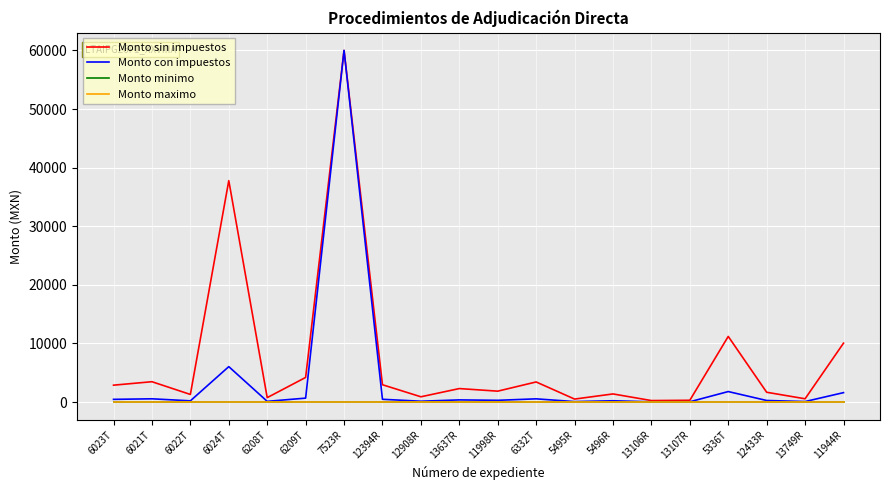

True or false: Monto minimo and Monto maximo intersect in this chart.

False